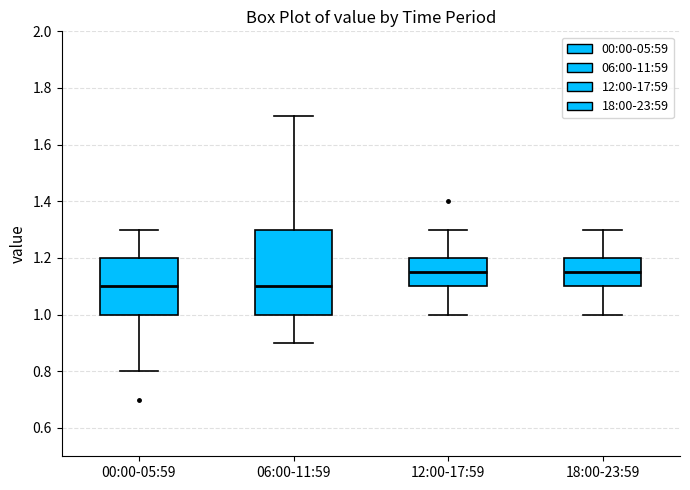

Reading left to right, transcribe this box plot: for each box, give where its median line is, the range the box spans, and where its two whiskers end, as read against the y-axis. The values are not printed on the chart, so give them approximately, as read against the axis.

00:00-05:59: median 1.10, box 1.00 to 1.20, whiskers 0.80 to 1.30
06:00-11:59: median 1.10, box 1.00 to 1.30, whiskers 0.90 to 1.70
12:00-17:59: median 1.16, box 1.10 to 1.20, whiskers 1.00 to 1.30
18:00-23:59: median 1.16, box 1.10 to 1.20, whiskers 1.00 to 1.30